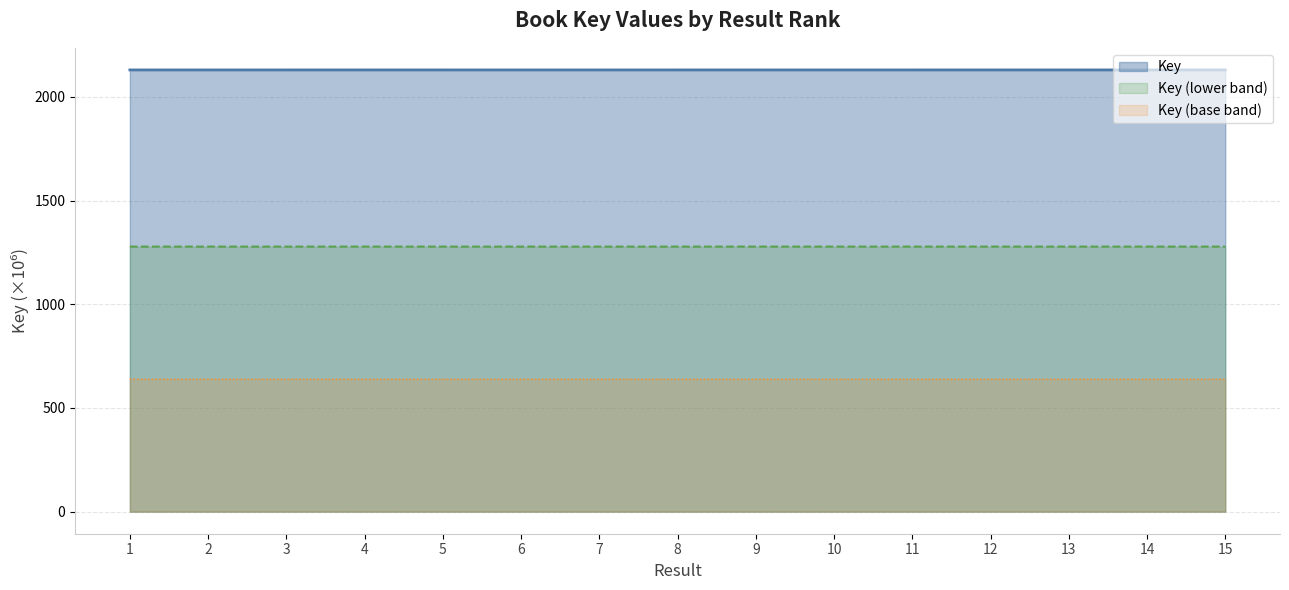

What is the minimum value shown in the chart?

639.1